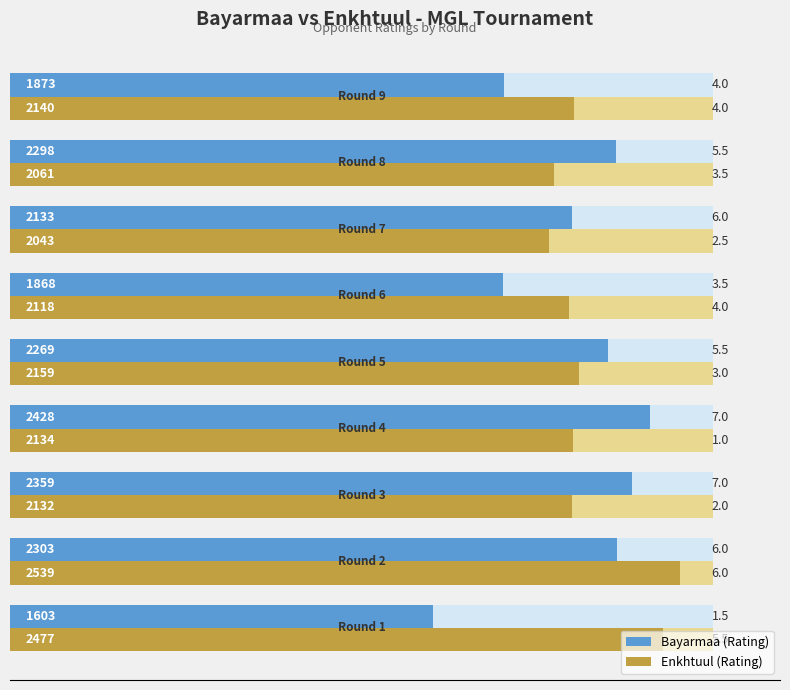

The value of Enkhtuul (Rating) at 1000 is 1159. True or false?

False